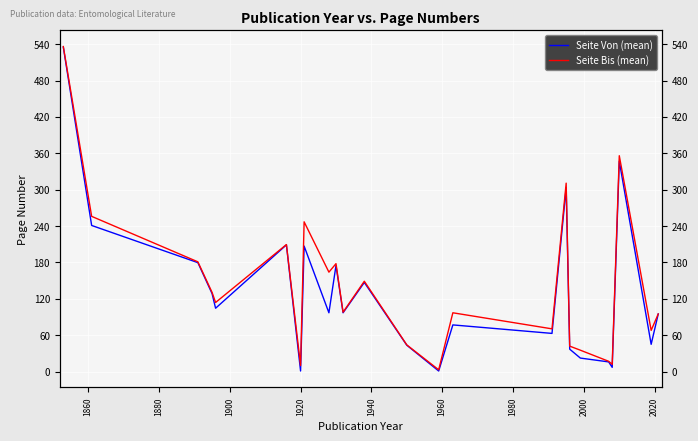

At how many categories does at least one series exceed 72?

15